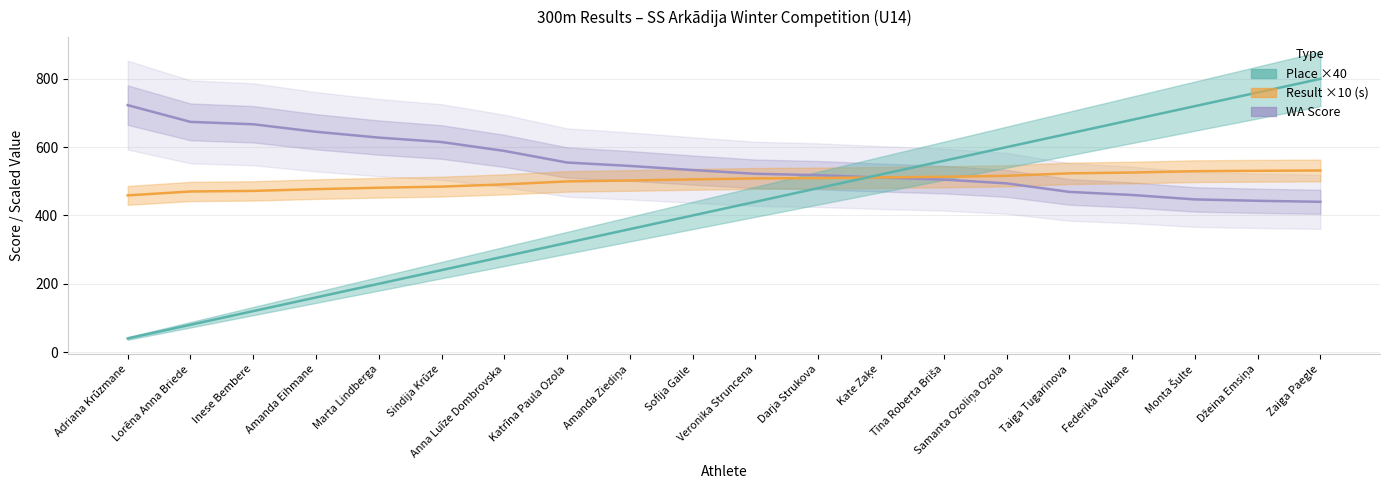

List the series in order of their peak value, lowest first.

Result ×10 (s), WA Score, Place ×40